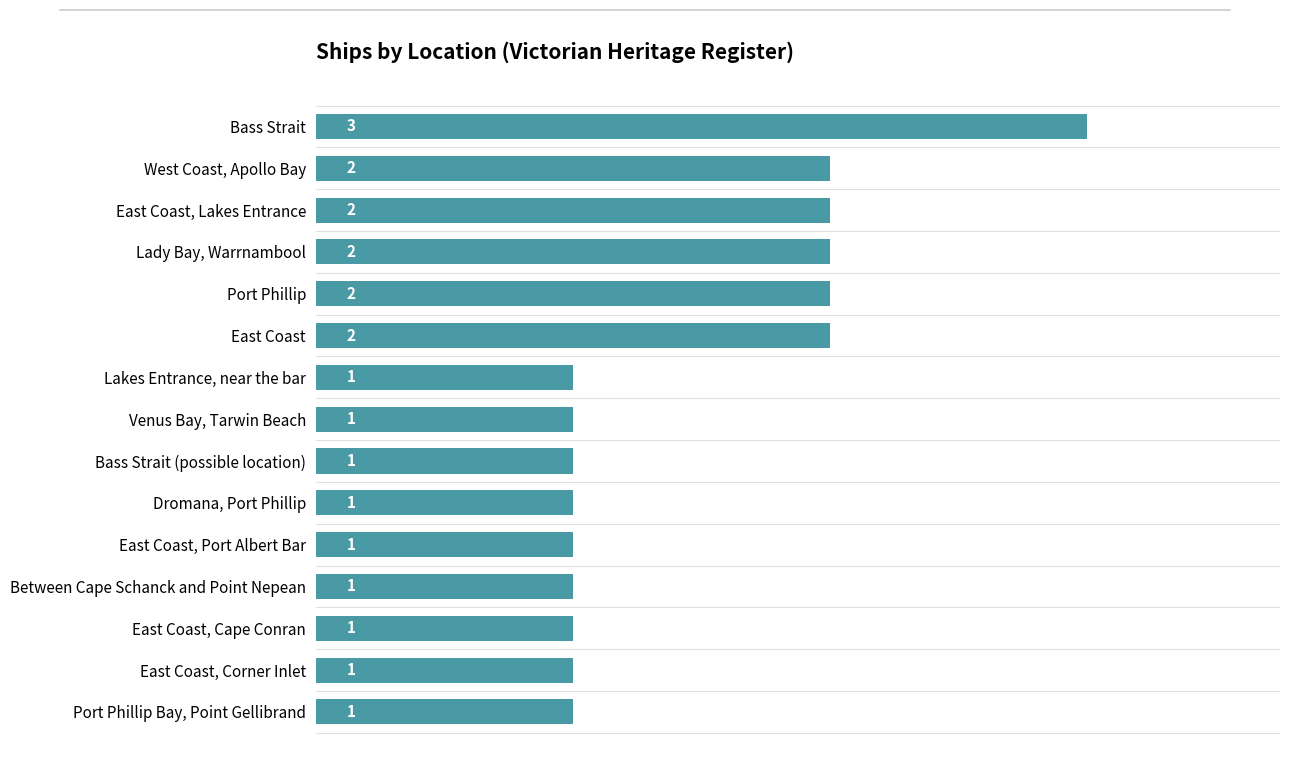

What position from the top is West Coast, Apollo Bay?

2